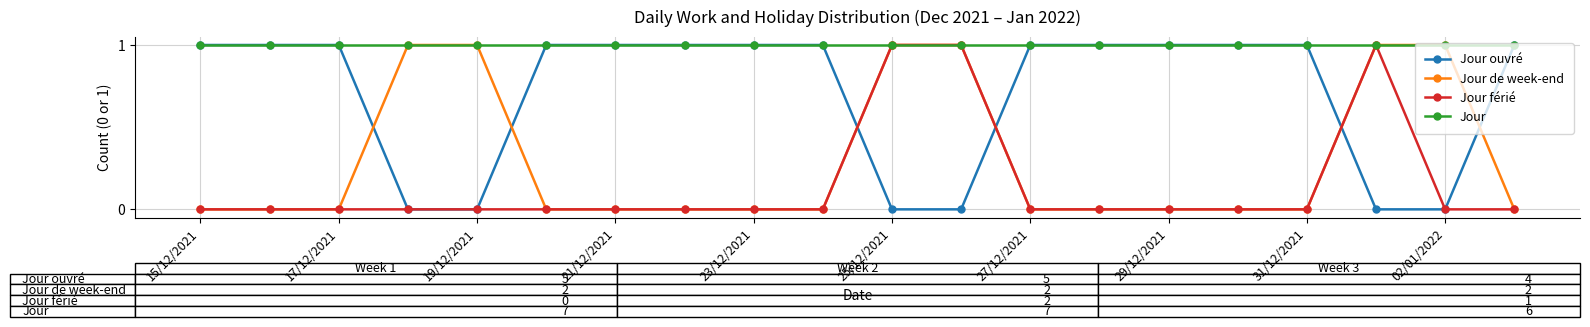

Reading right to left, transcribe all the data shown in this chart.

Jour ouvré: 1	0	0	1	1	1	1	1	0	0	1	1	1	1	1	0	0	1	1	1
Jour de week-end: 0	1	1	0	0	0	0	0	1	1	0	0	0	0	0	1	1	0	0	0
Jour férié: 0	0	1	0	0	0	0	0	1	1	0	0	0	0	0	0	0	0	0	0
Jour: 1	1	1	1	1	1	1	1	1	1	1	1	1	1	1	1	1	1	1	1